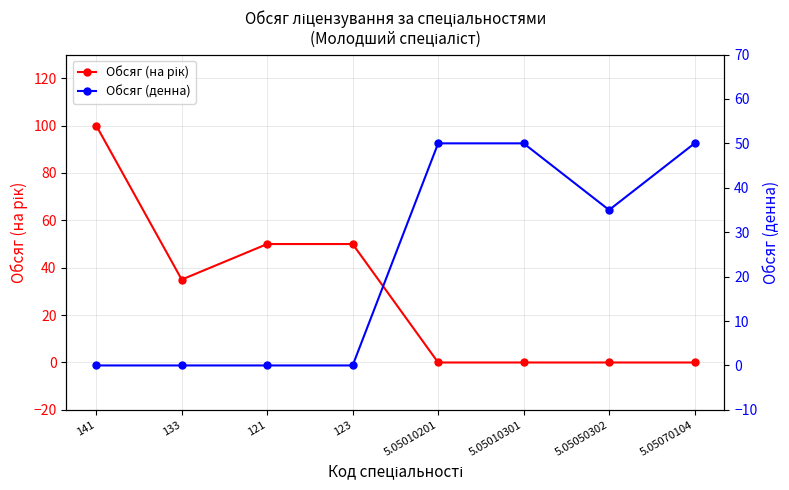

What is the difference between the maximum and minimum values in the Обсяг (на рік) series?

100